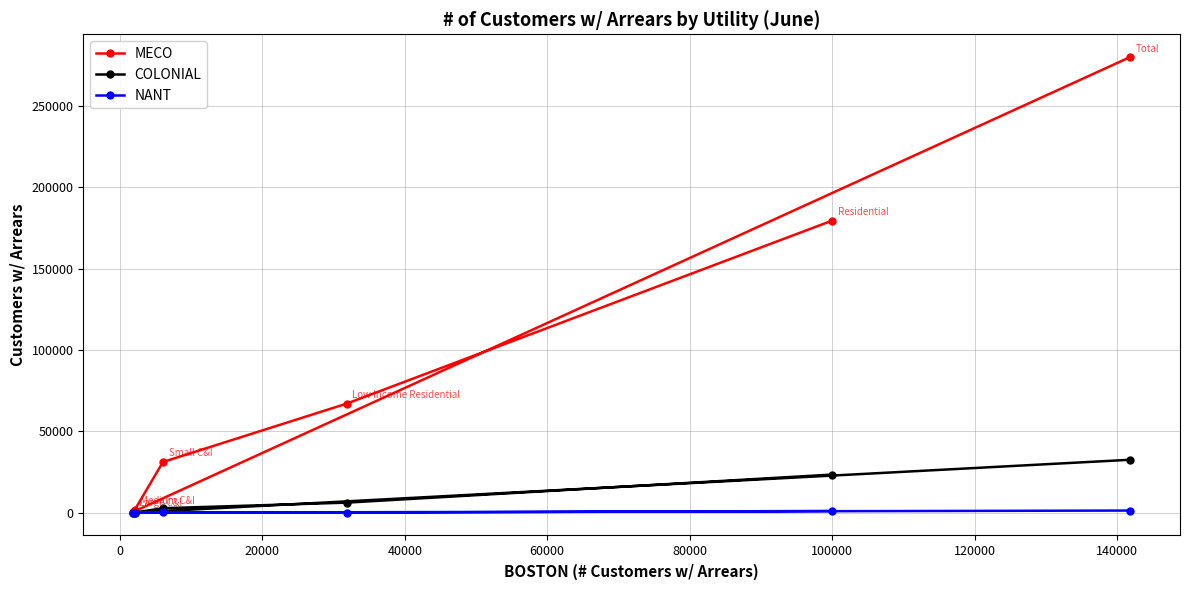

What is the difference between the second highest and minimum values in the NANT series?

1075